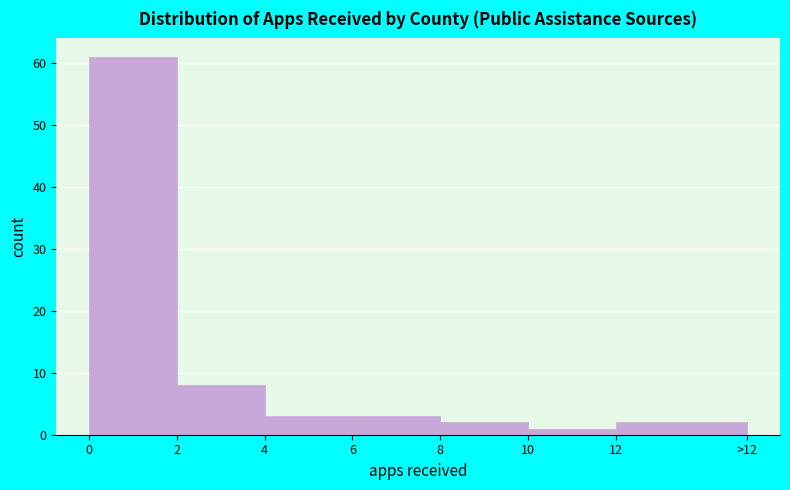

Reading left to right, transcribe all the data shown in this chart.

0=61	2=8	4=3	6=3	8=2	10=1	12=2